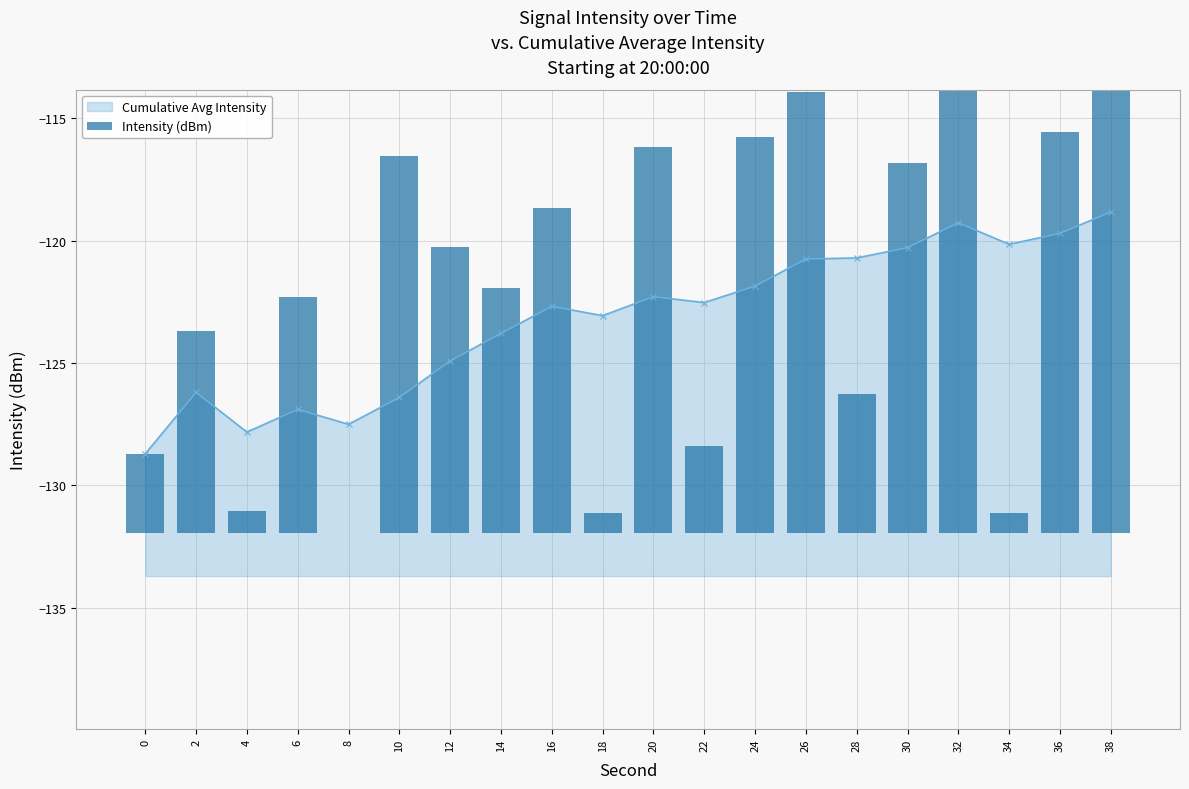

List the labels in order of value, largest first.

38, 32, 26, 36, 24, 20, 10, 30, 16, 12, 14, 6, 2, 28, 22, 0, 4, 34, 18, 8